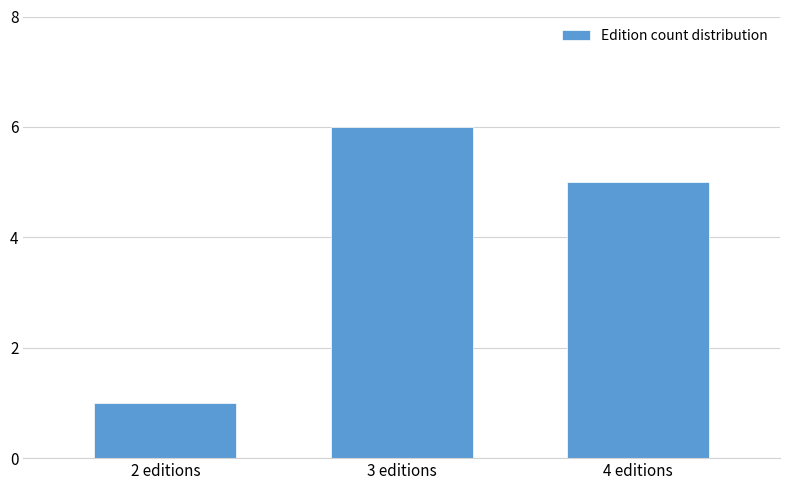

Reading left to right, transcribe all the data shown in this chart.

1	6	5